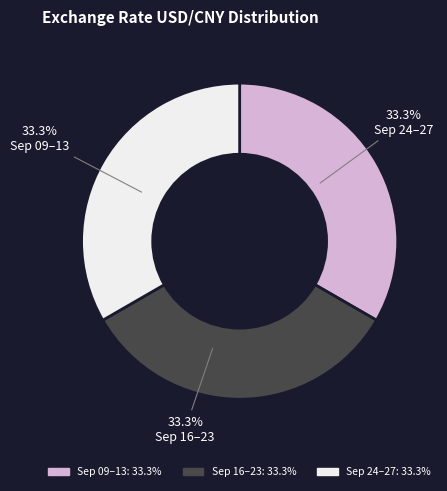

Is there any slice that represents more than half of the pie?

No